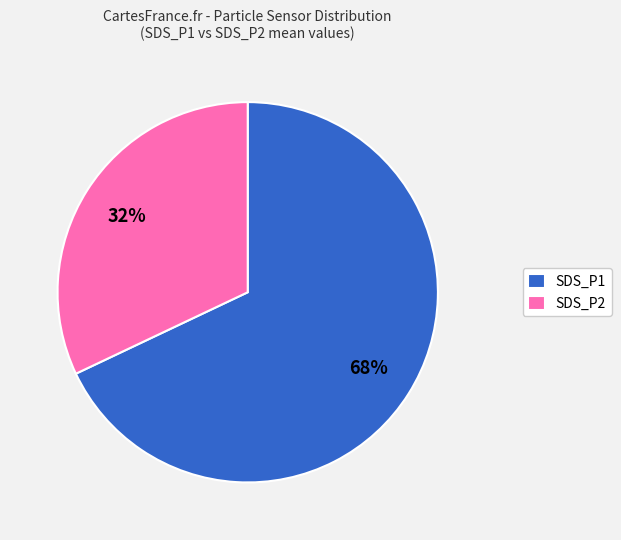

Combined, do SDS_P1 and SDS_P2 account for over 50%?

Yes